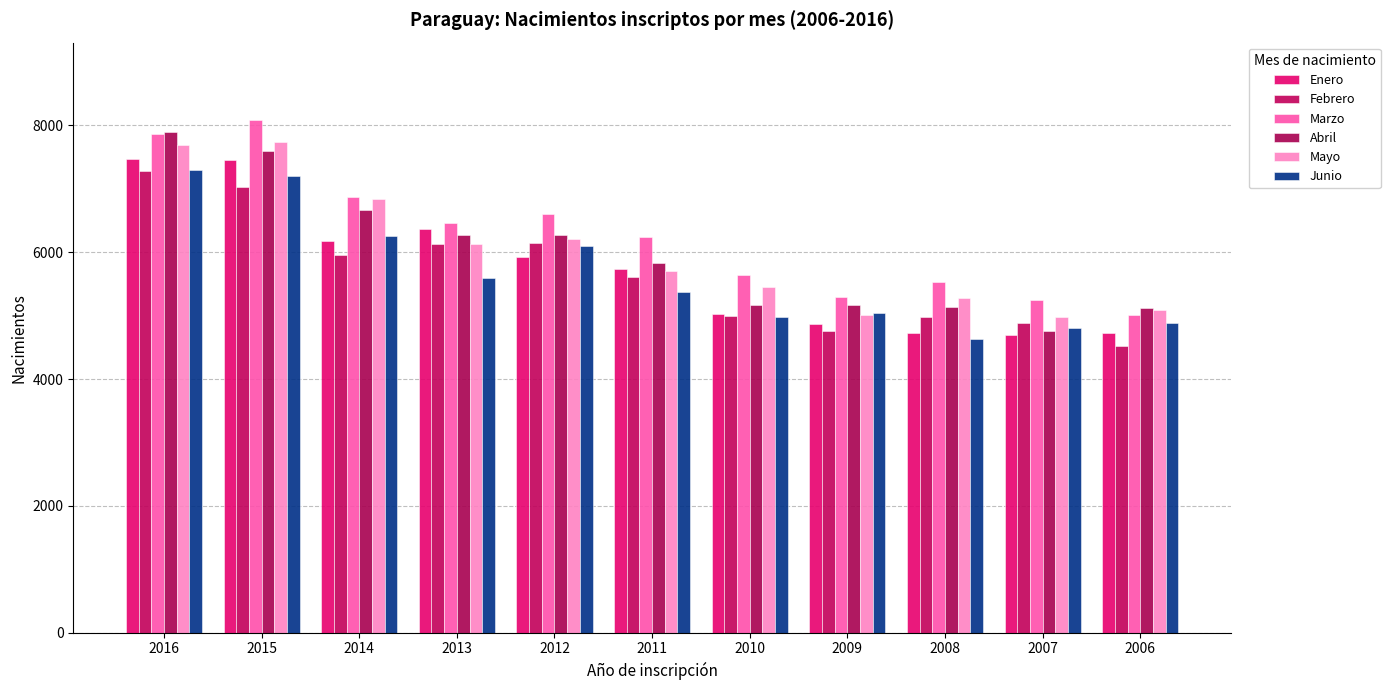

How many series are shown in this chart?

6